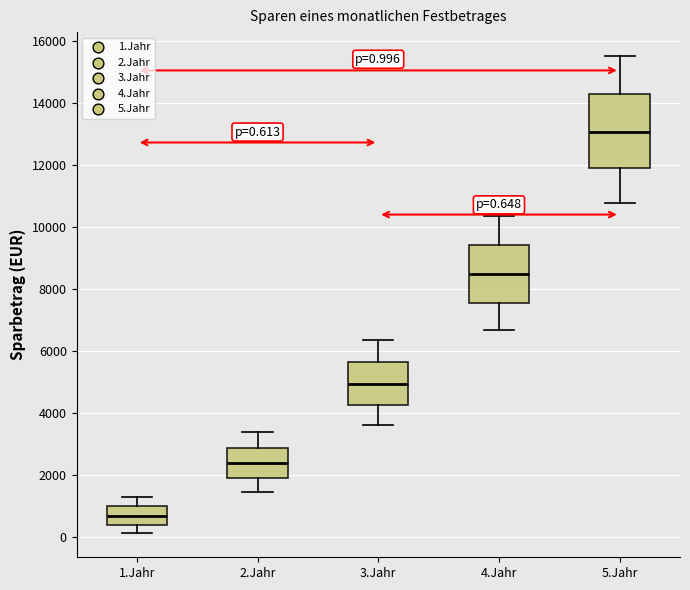

Comparing the boxes themselves (not the whiskers), which one is the tallest?

5.Jahr